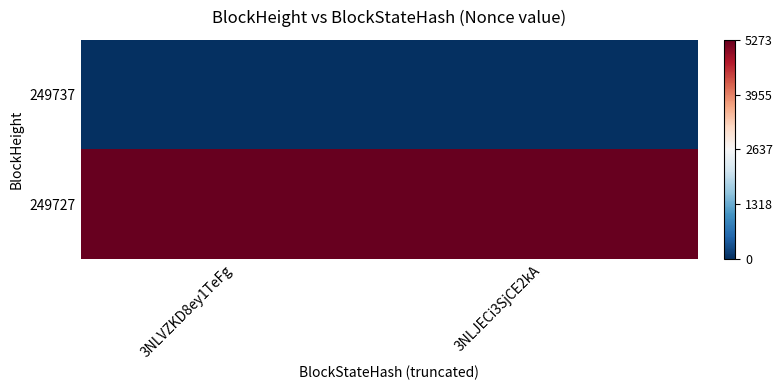

Reading right to left, extract all data points from this chart.

249737: 3NLJECi3SjCE2kA=-0.5	3NLVZKD8ey1TeFg=-0.5
249727: 3NLJECi3SjCE2kA=0.5	3NLVZKD8ey1TeFg=0.5